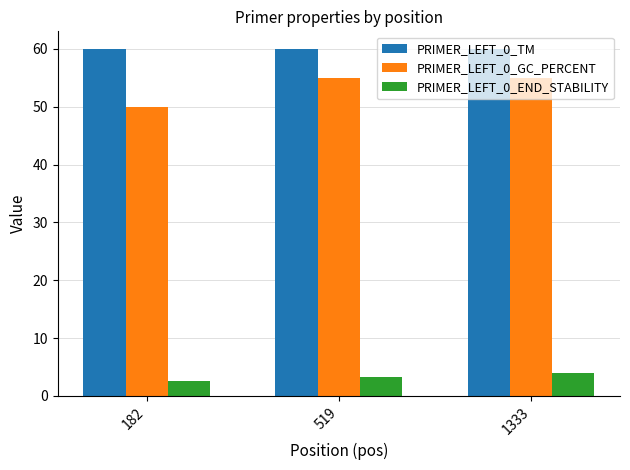

What are all the series names shown in the legend?

PRIMER_LEFT_0_TM, PRIMER_LEFT_0_GC_PERCENT, PRIMER_LEFT_0_END_STABILITY